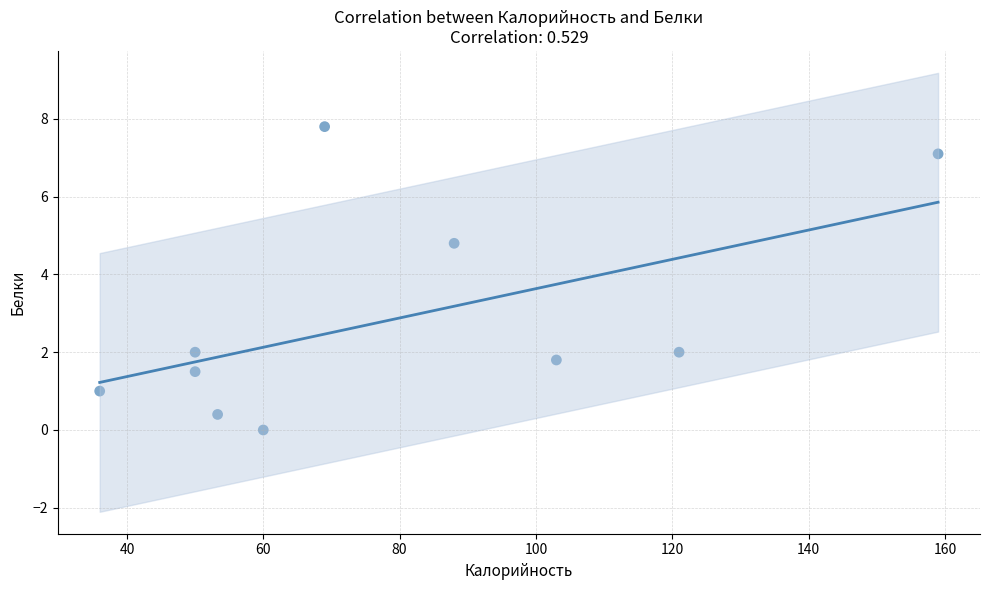

What is the range of Y values (max minus min)?

7.8